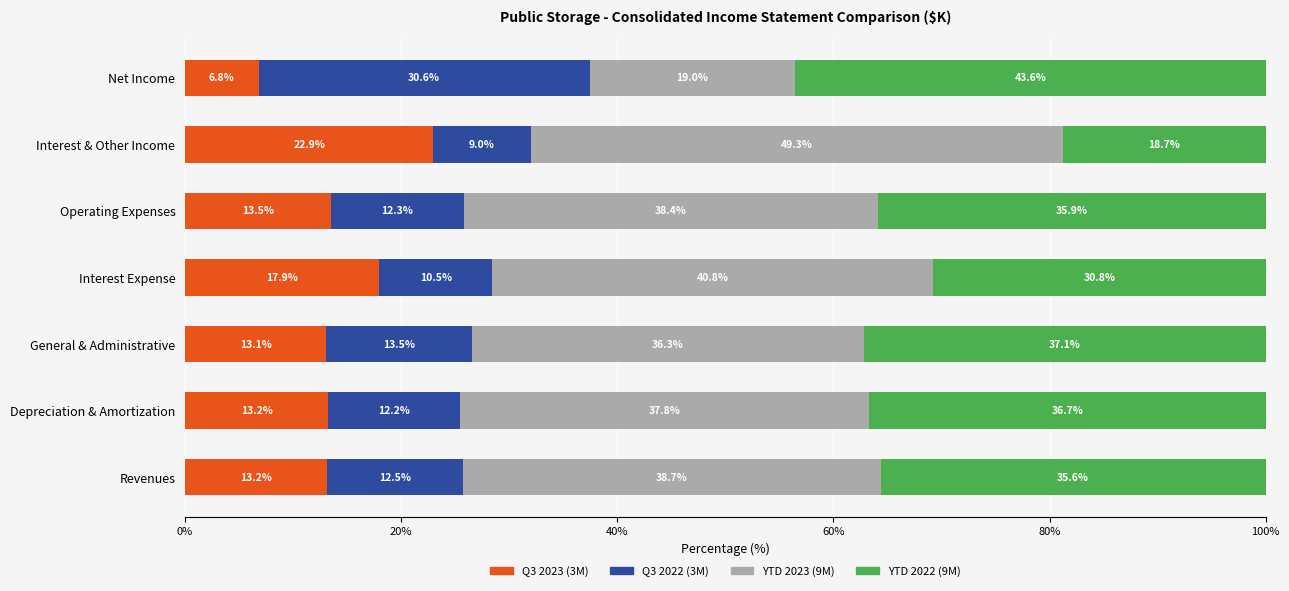

What is the total value across all series at Revenues?

100.0